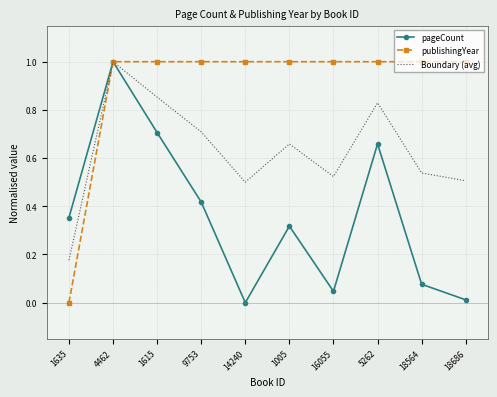

What is the difference between the highest and lowest values at 14240?

1.0